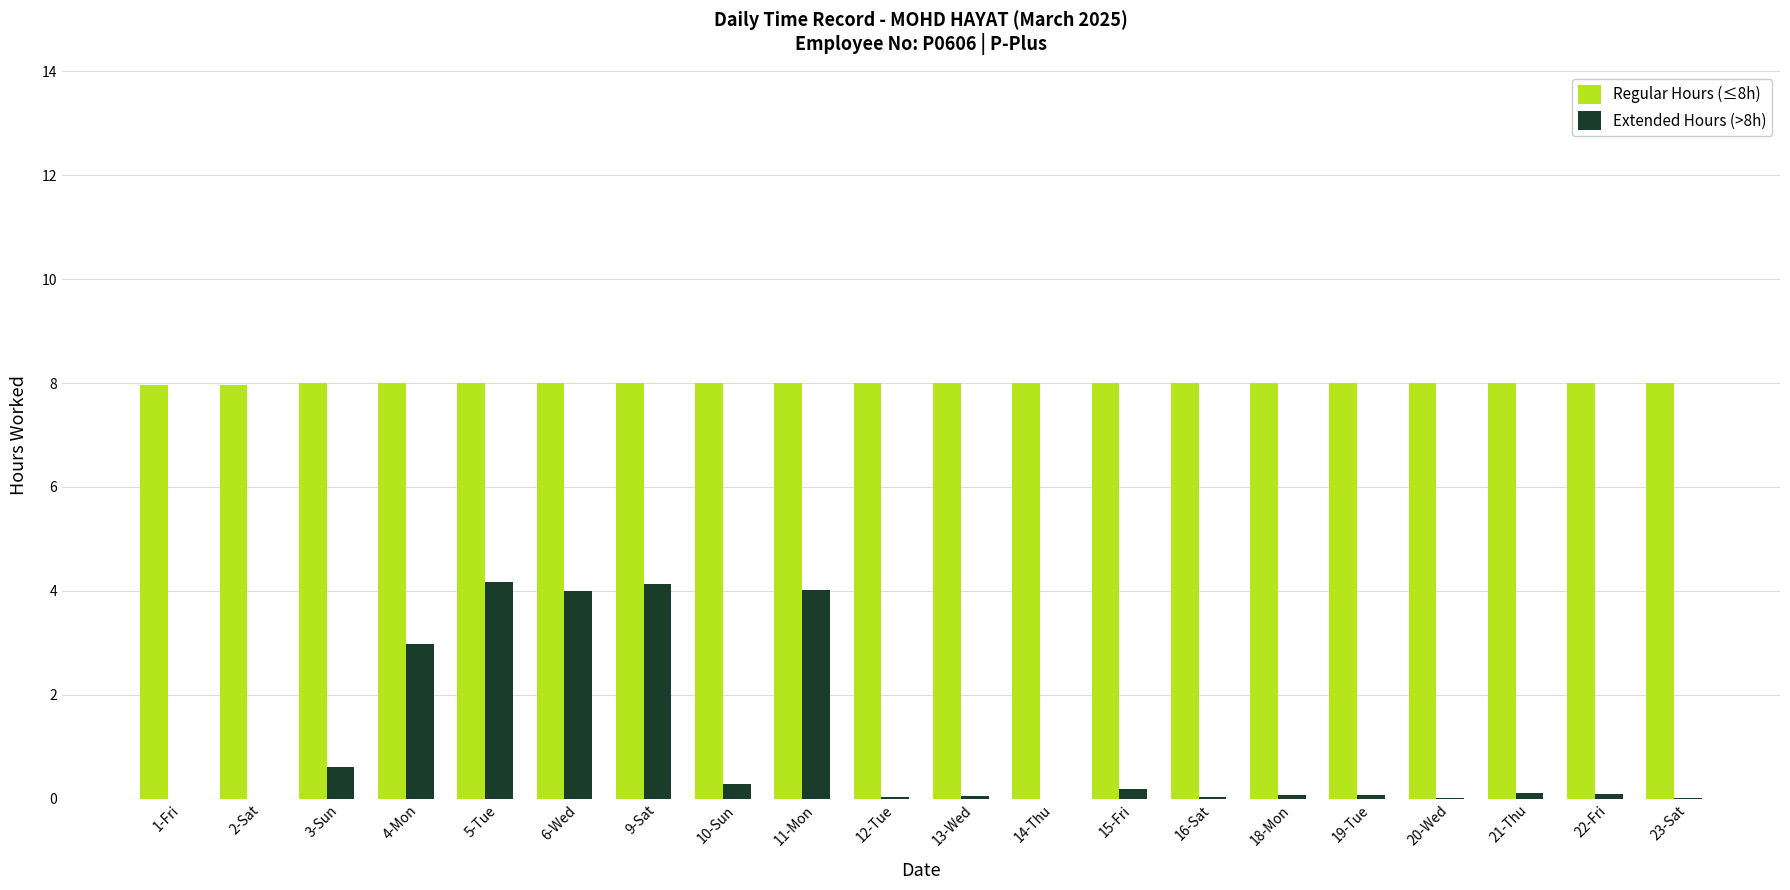

Which series has the largest total across all categories?

Regular Hours (≤8h)